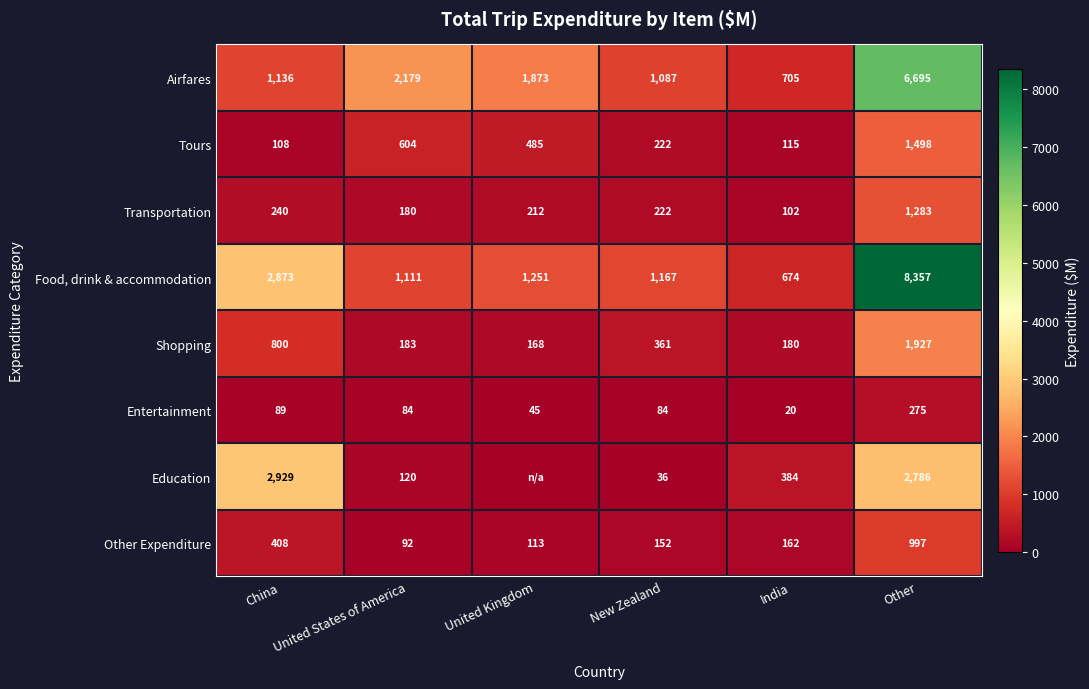

Rank the series at Other from highest to lowest value.

Food, drink & accommodation, Airfares, Education, Shopping, Tours, Transportation, Other Expenditure, Entertainment